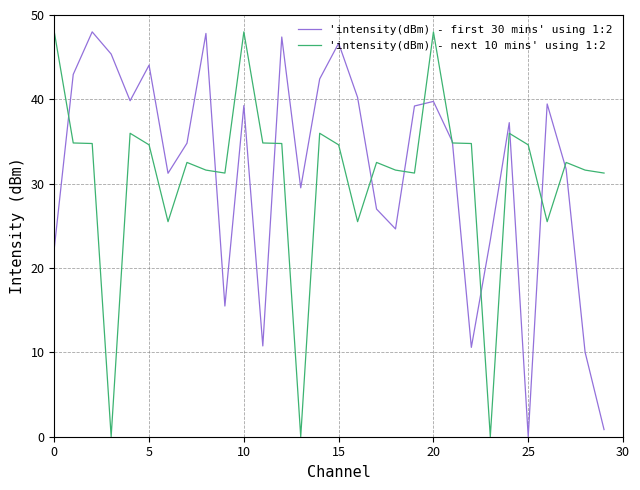

Does the chart have visible grid lines?

Yes